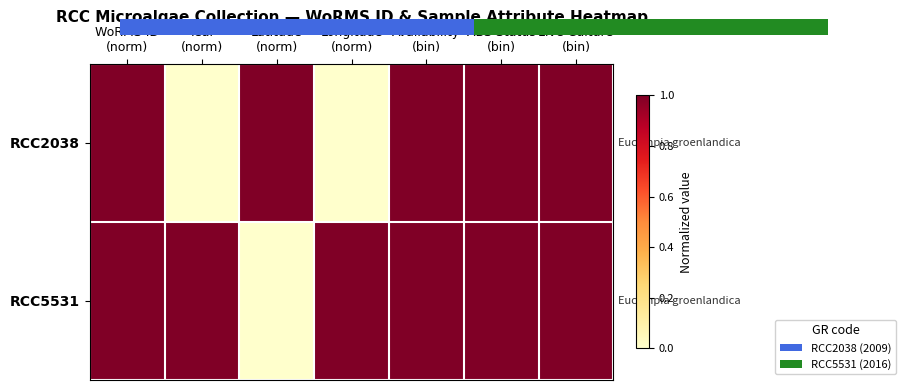

What is the total value across all series at WoRMS ID
(norm)?

2